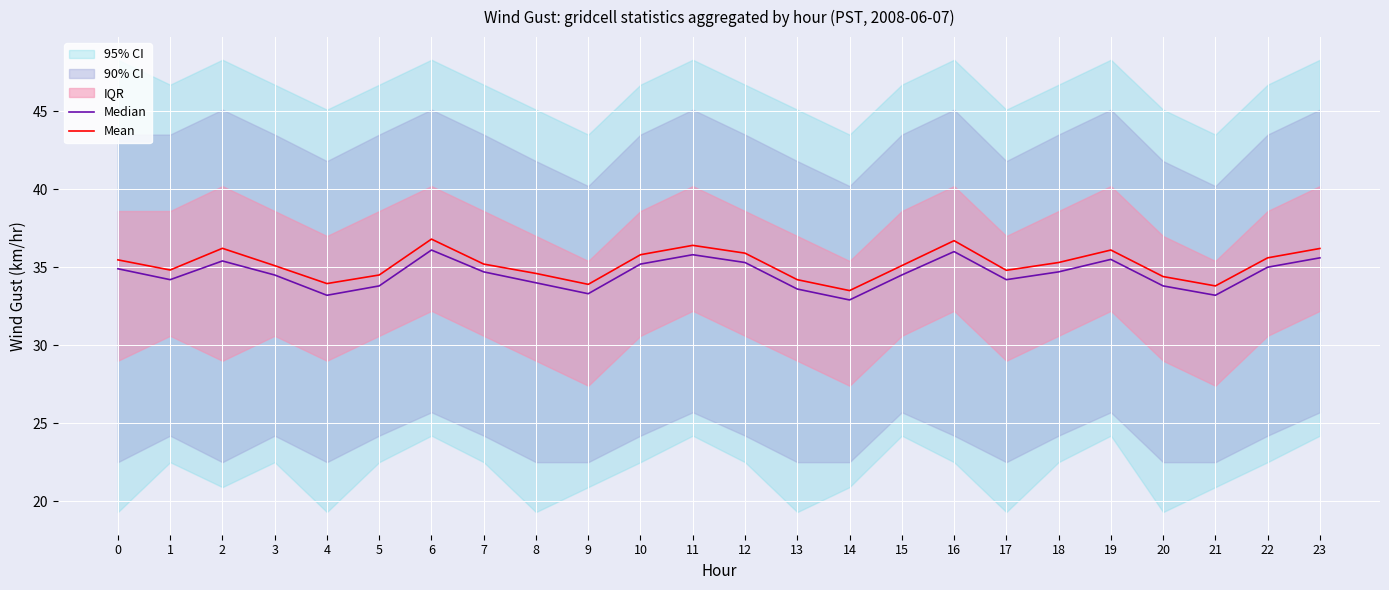

At how many categories does at least one series exceed 35?

14